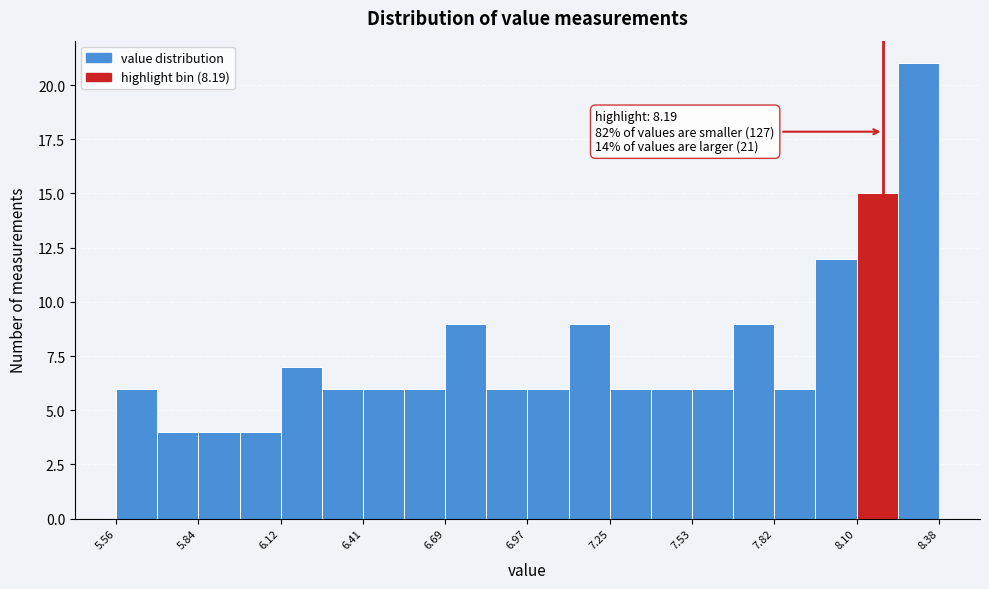

Read against the x-axis, roughly where is the centre of the tallest bar?

8.30